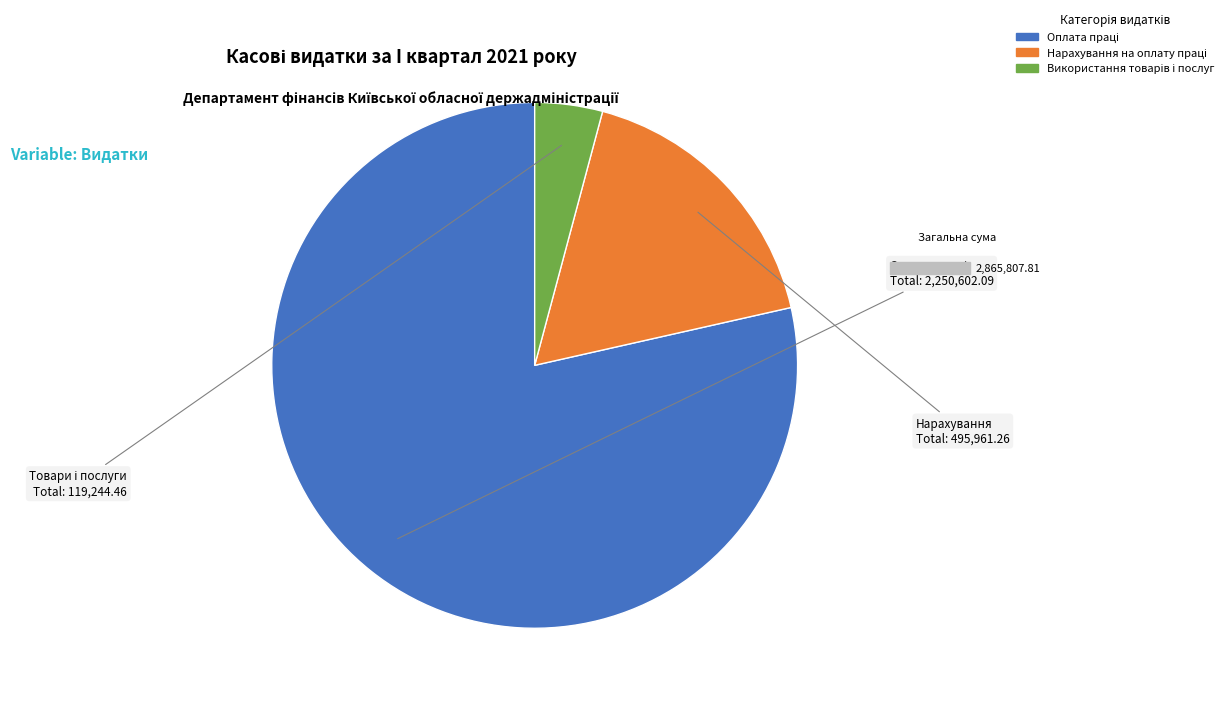

Is there a majority slice in this chart?

Yes